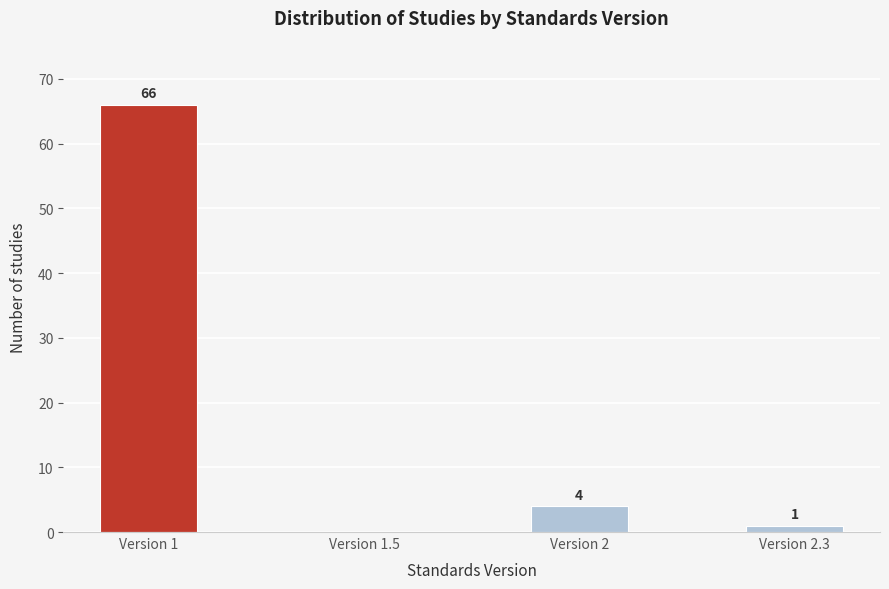

Reading right to left, what are all the values shown in this chart?

Version 2.3=1	Version 2=4	Version 1.5=0	Version 1=66